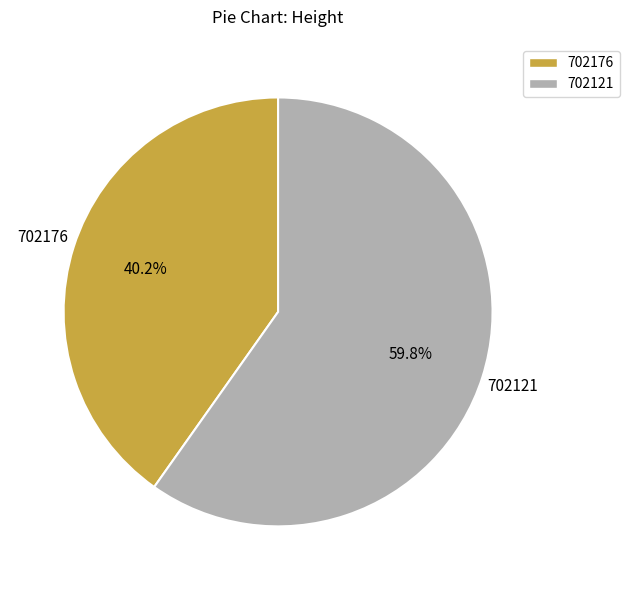

To the nearest percent, what percentage of the pie is 702121?

60%